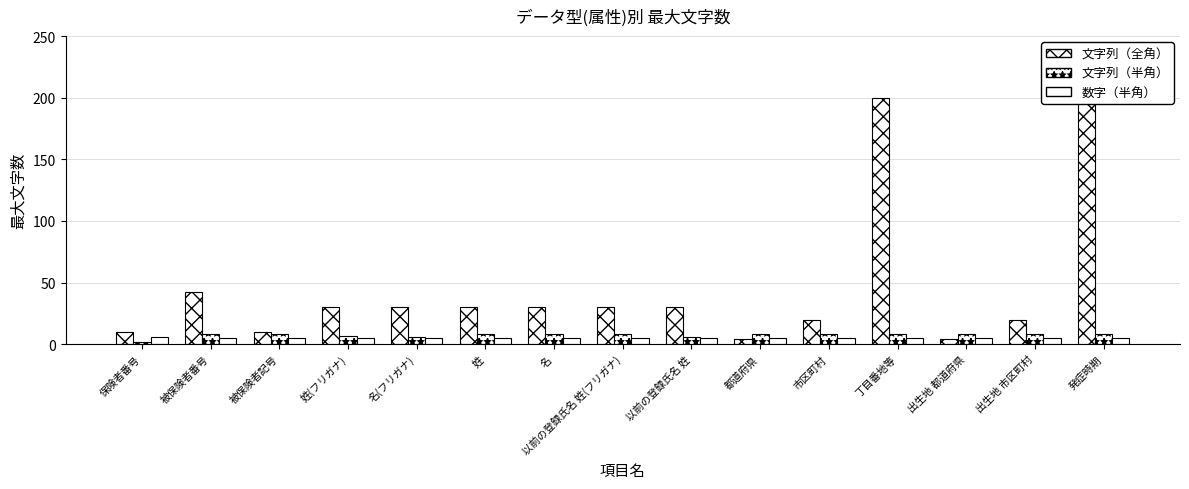

What is the difference between the maximum and minimum values in the 文字列（全角） series?

196